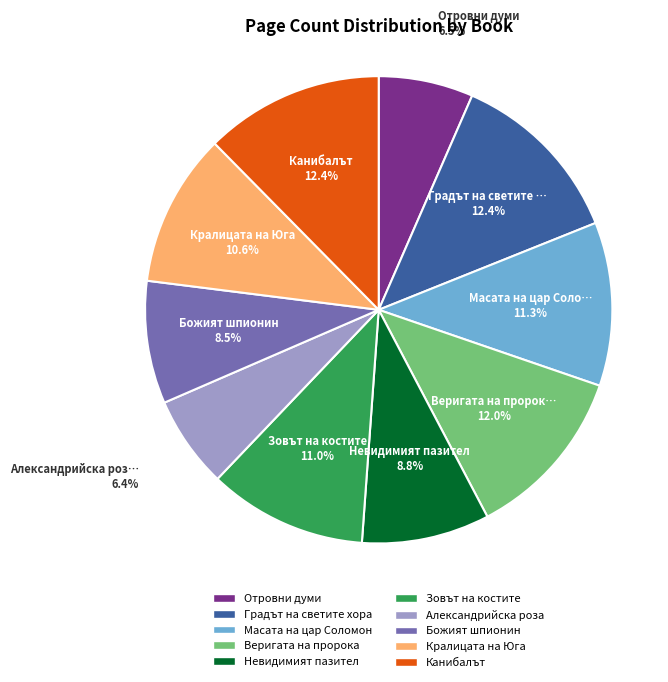

The Александрийска роза slice represents 1% of the pie. True or false?

False